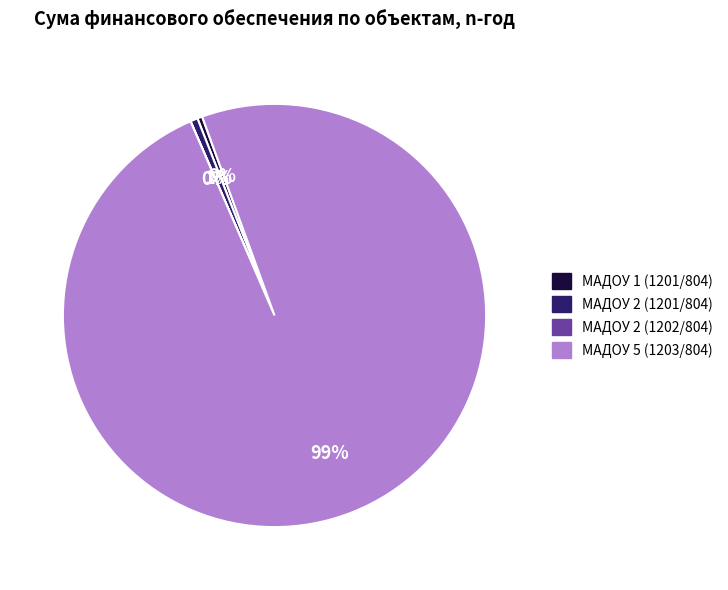

Which slice is the largest?

МАДОУ 5 (1203/804)